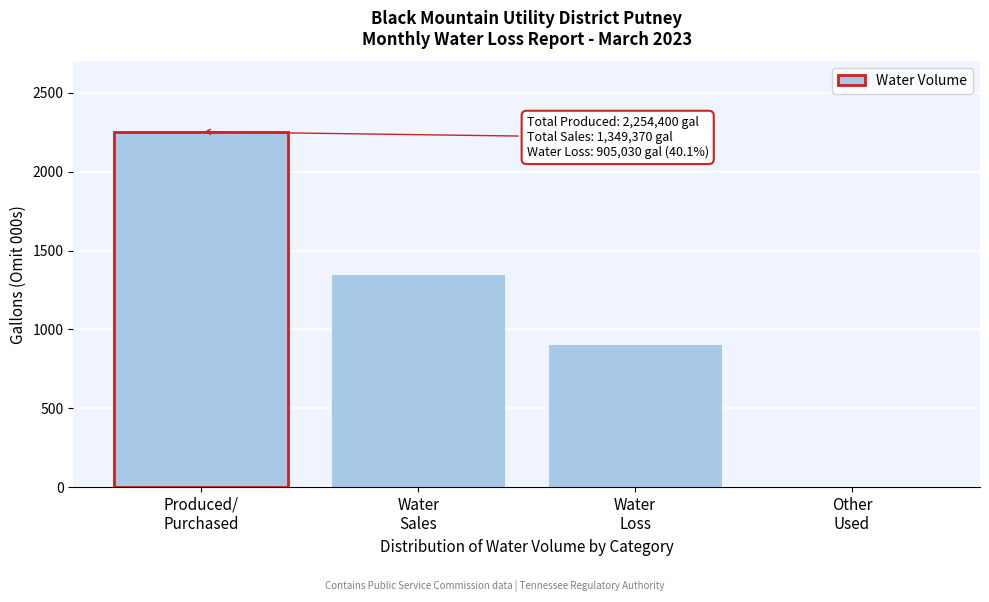

What is the maximum value shown in the chart?

2254.4